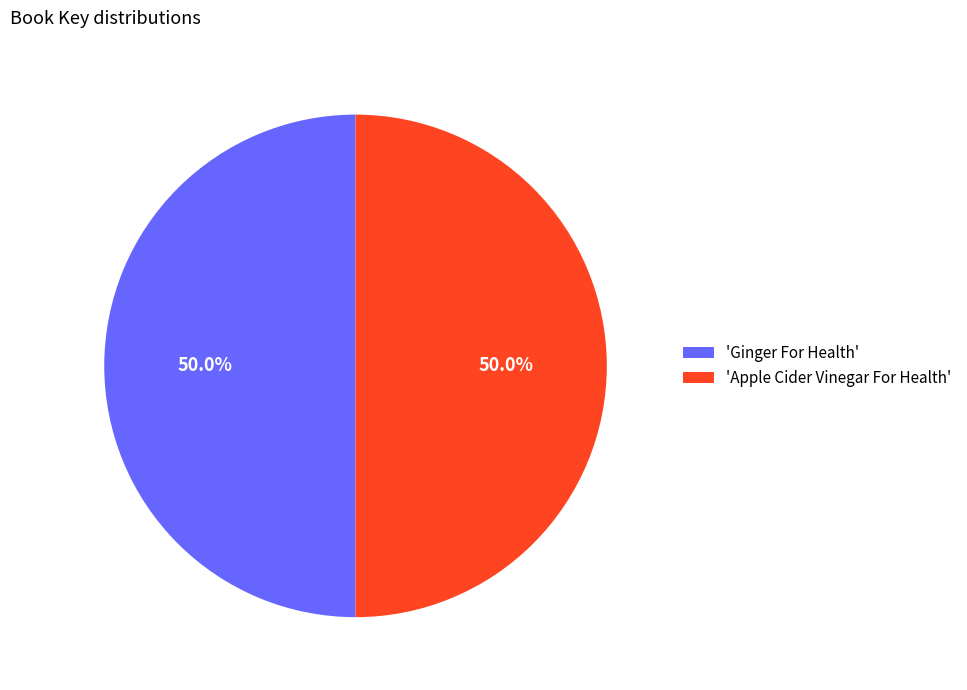

Approximately how many times larger is the value at 'Apple Cider Vinegar For Health' compared to 'Ginger For Health'?

1.0